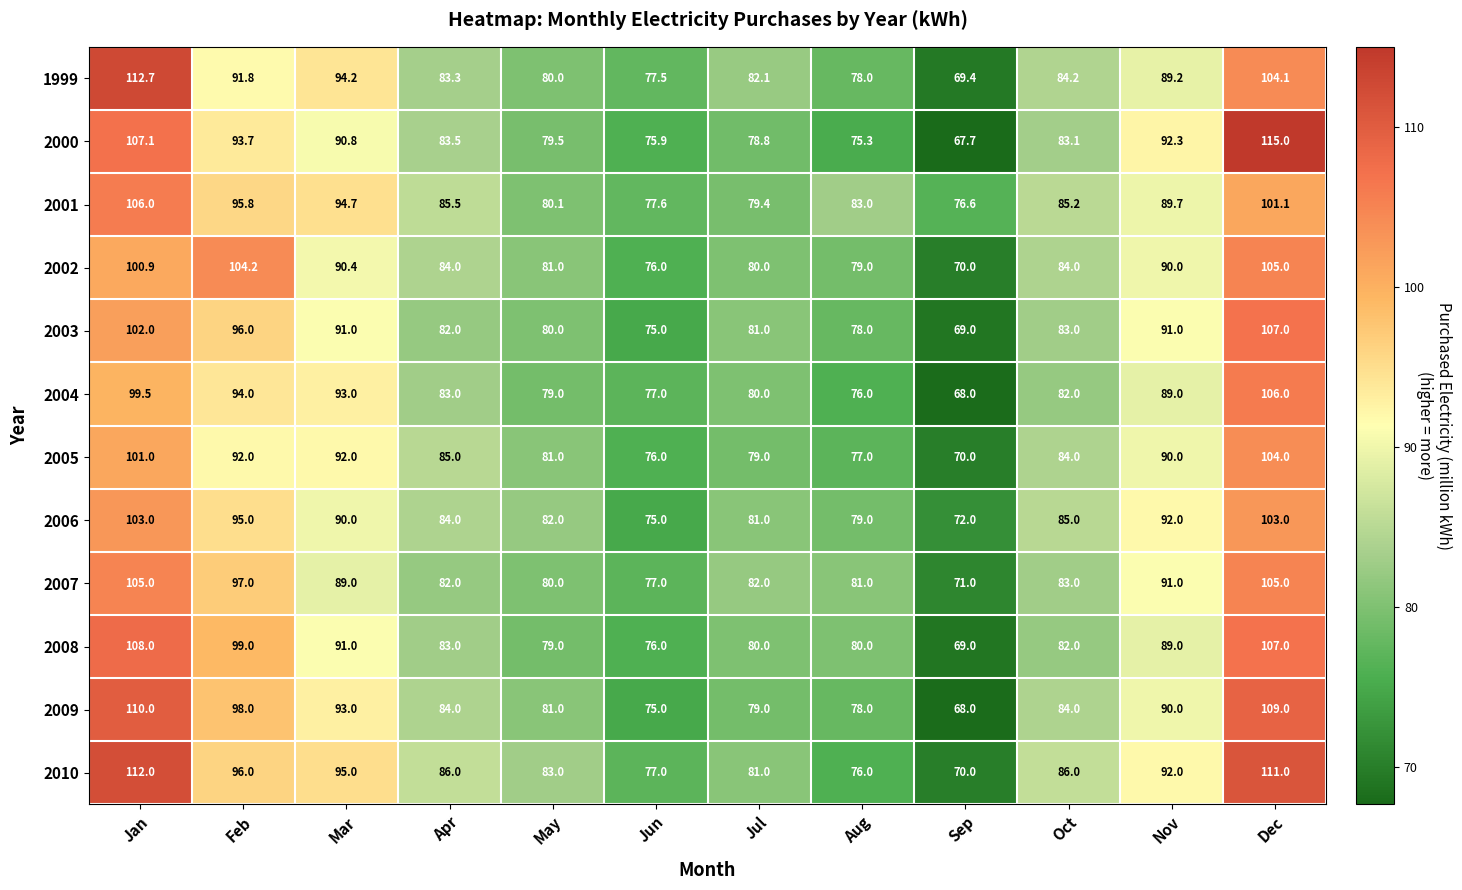

What is the sum of the 2010 values at Sep and Oct?

156.0